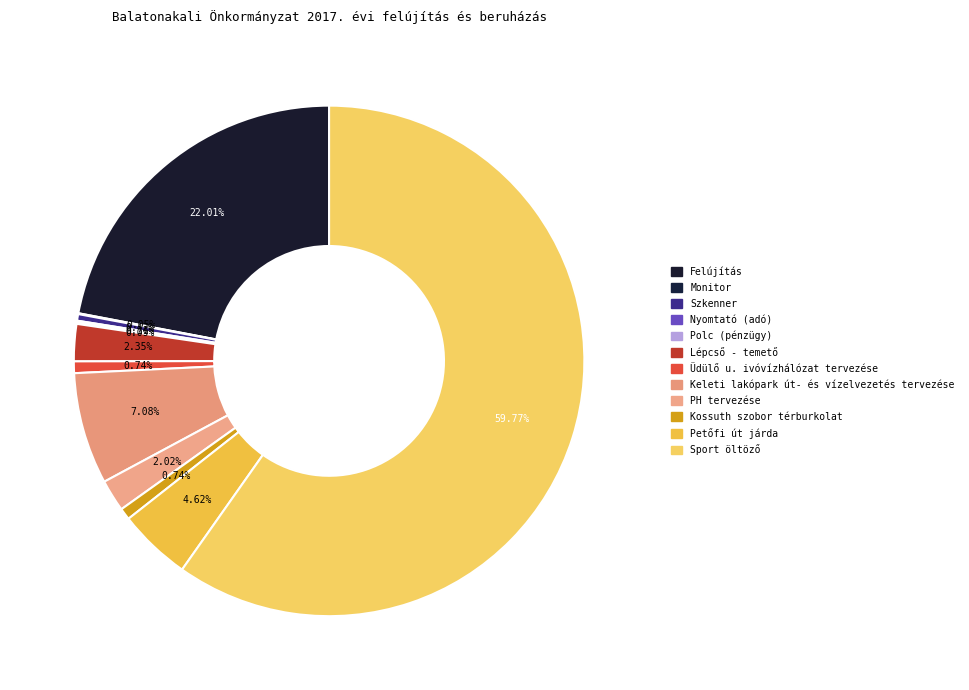

Between Monitor and Nyomtató (adó), which is larger?

Nyomtató (adó)